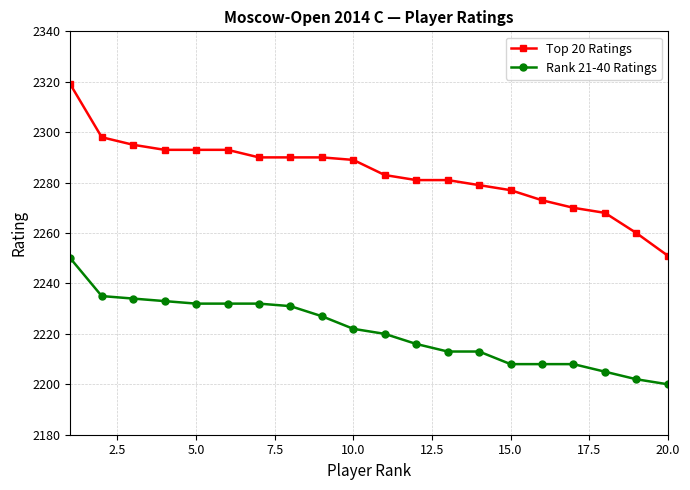

Which series has the widest spread of values?

Top 20 Ratings